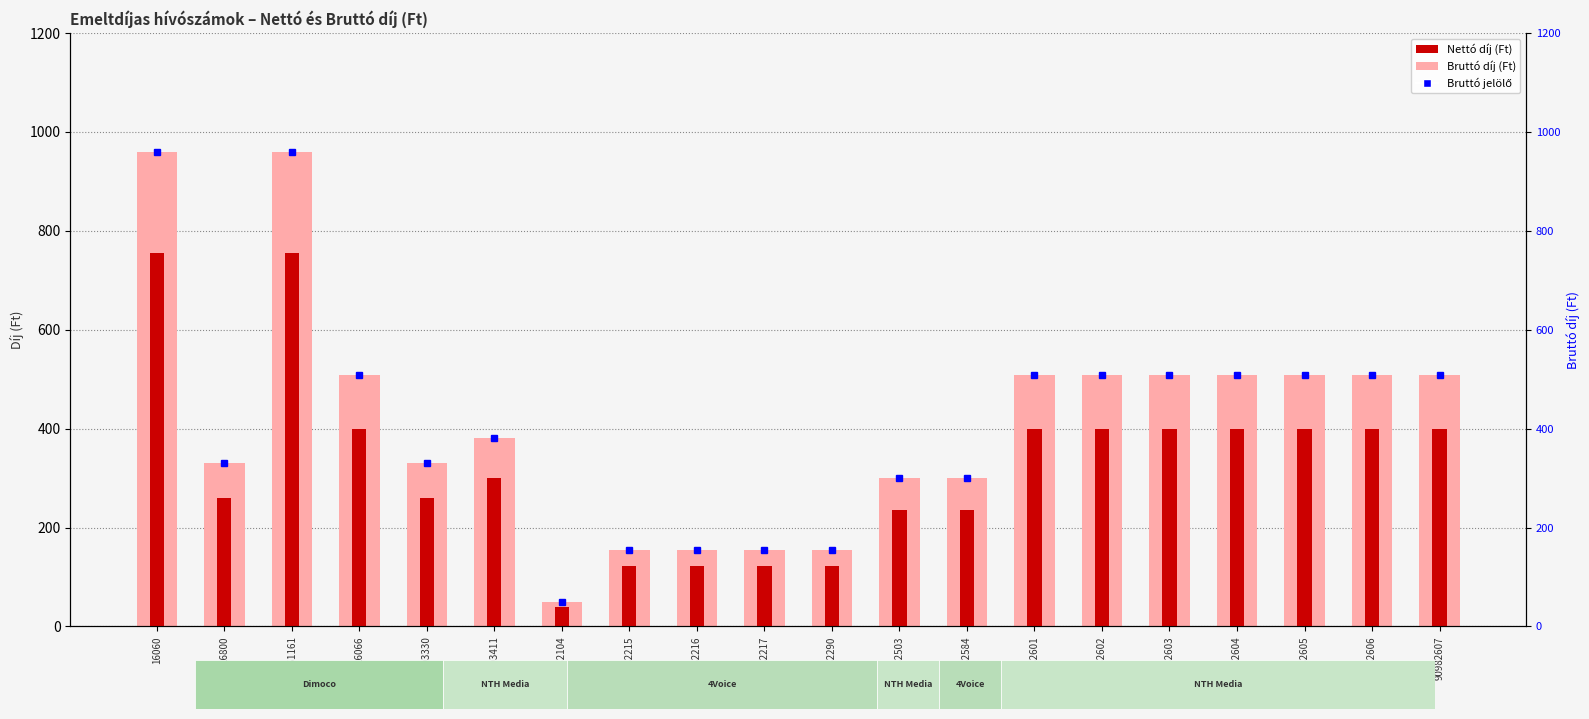

What is the sum of all Bruttó díj (Ft) values?

8295.0